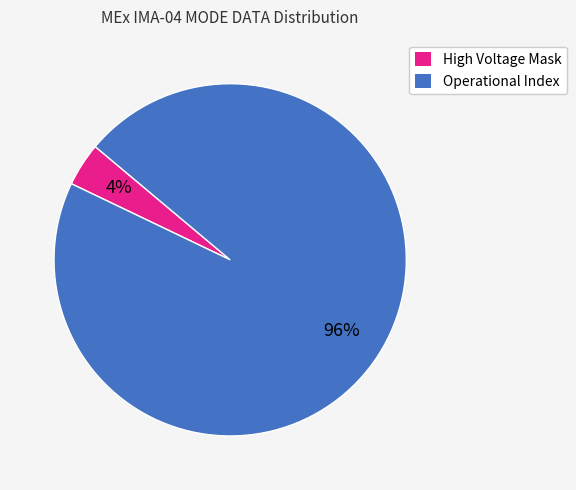

True or false: High Voltage Mask accounts for 16% of the total.

False